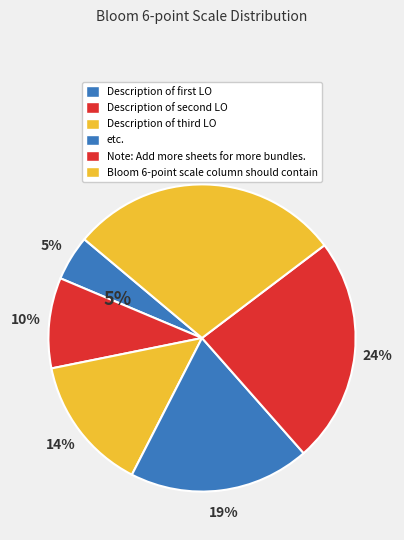

Does Note: Add more sheets for more bundles. account for over 50% of the chart?

No